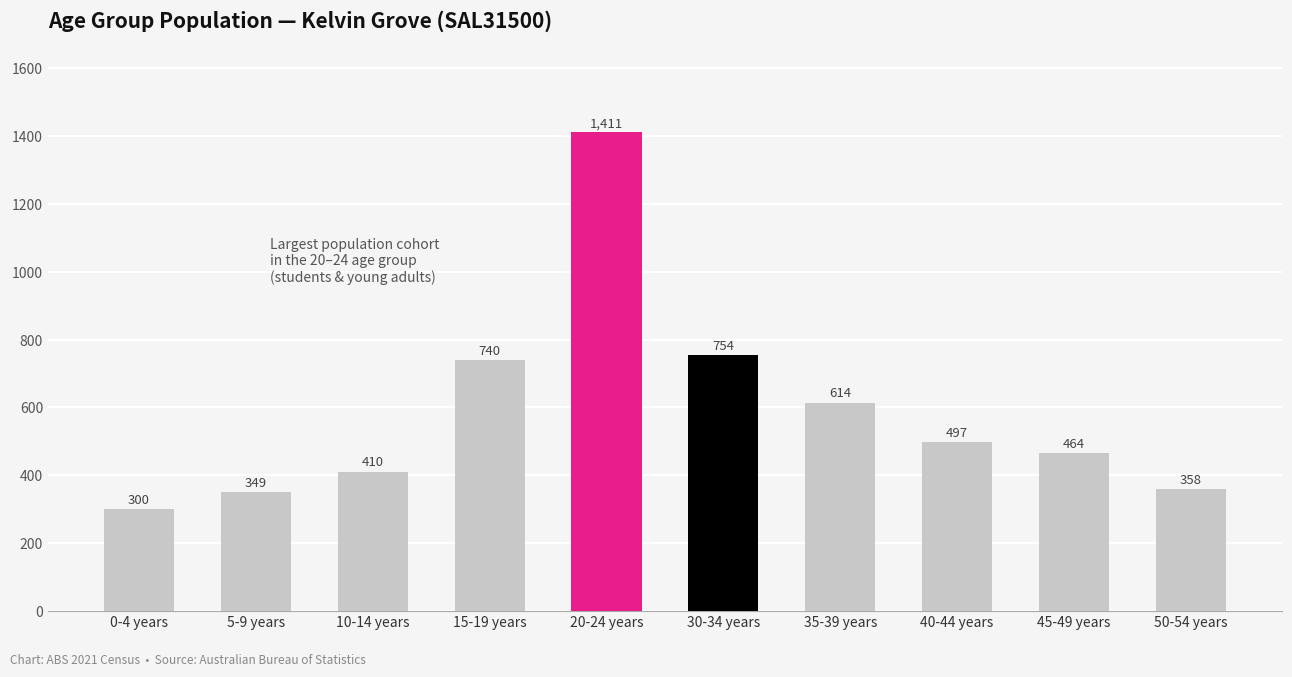

Between 50-54 years and 15-19 years, which is larger?

15-19 years